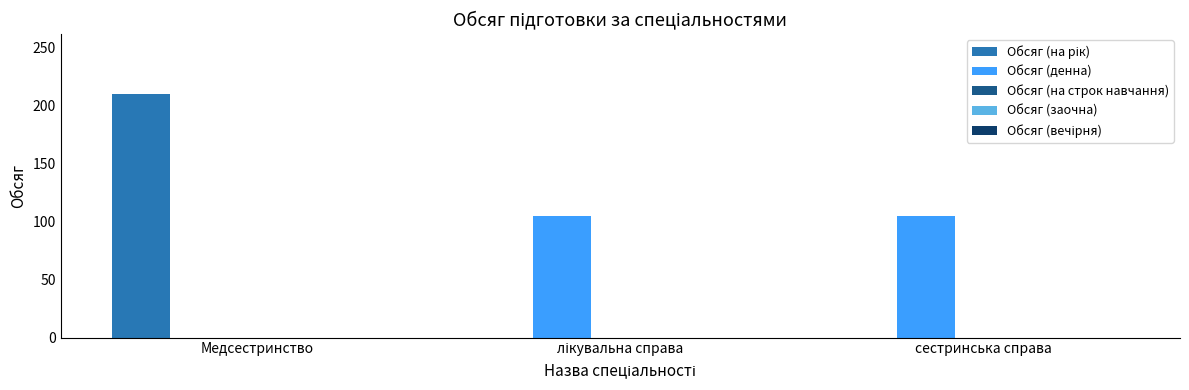

The value of Обсяг (денна) at Медсестринство is 0. True or false?

True